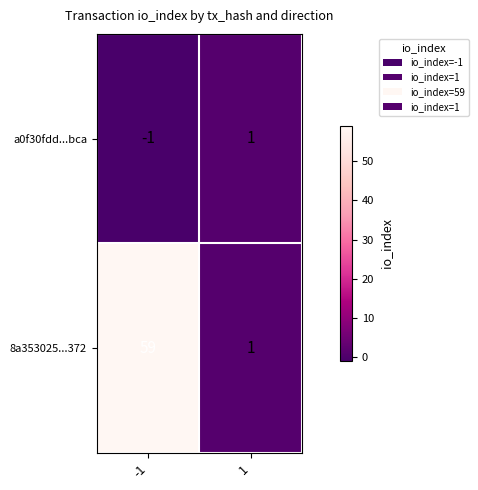

Which category has the lowest value across all series?

-1